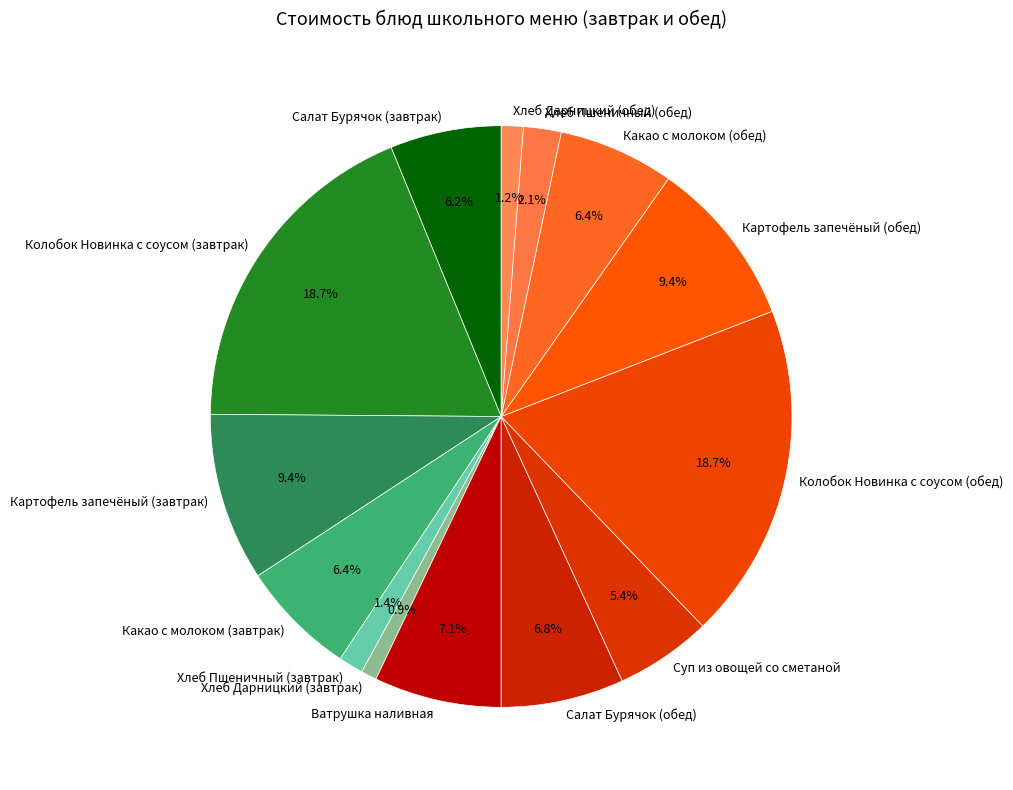

Which has a higher value, Хлеб Пшеничный (обед) or Хлеб Пшеничный (завтрак)?

Хлеб Пшеничный (обед)